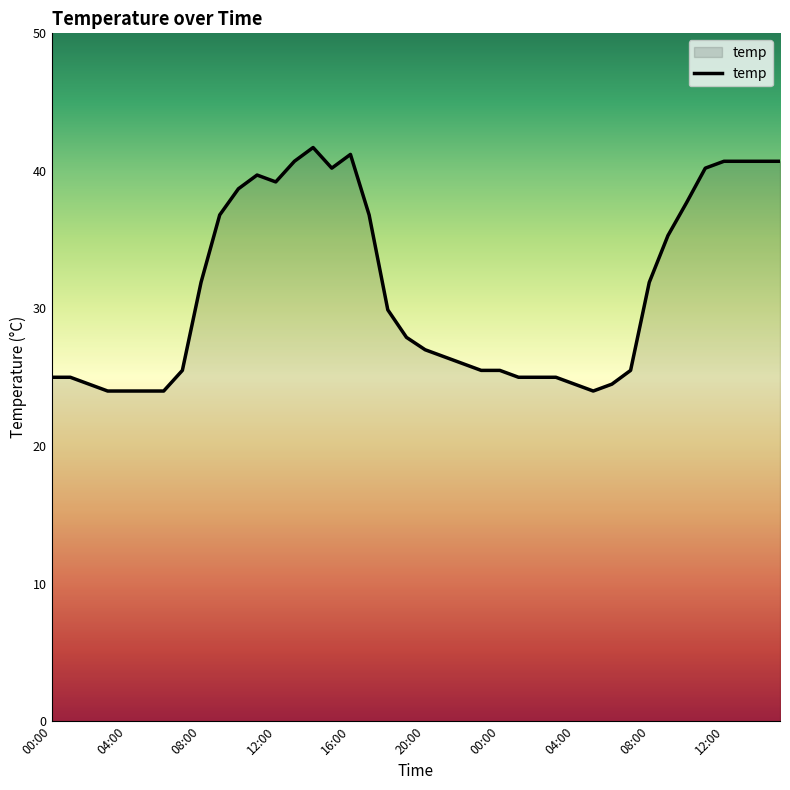

What is the maximum value shown in the chart?

41.7